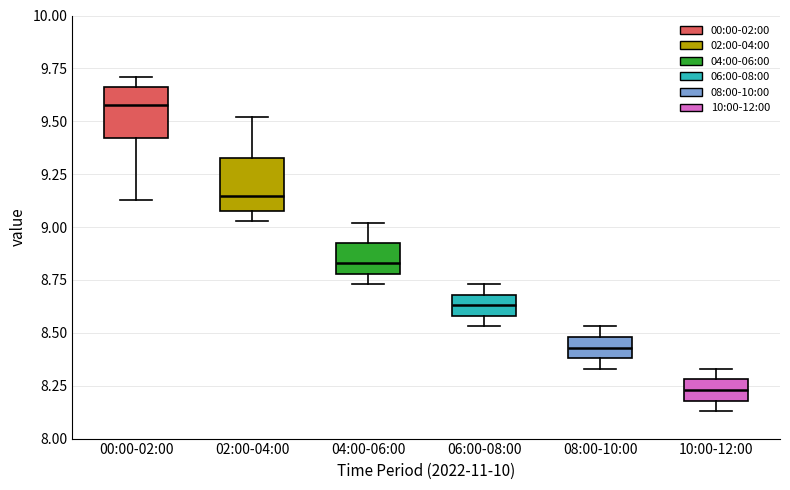

Where does the lower whisker of the box for 08:00-10:00 end on the y-axis? The values are not printed on the chart, so give them approximately, as read against the axis.

8.35